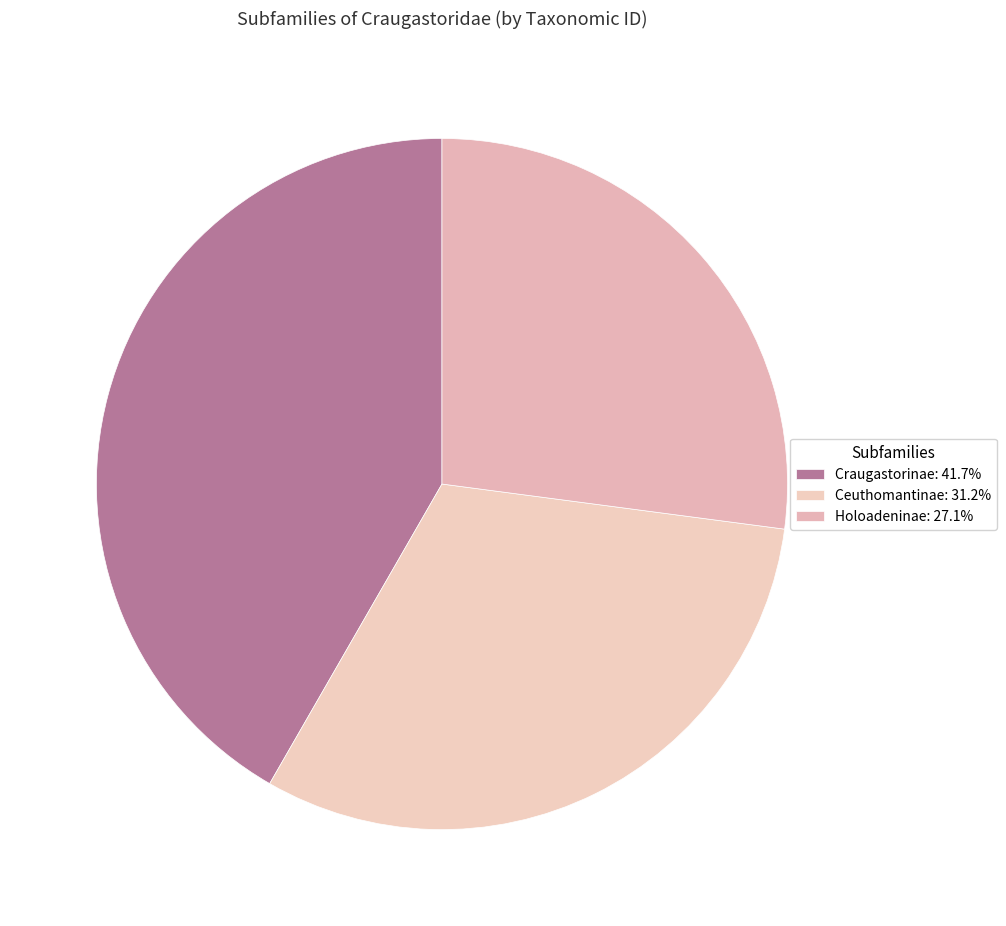

How many slices are in this pie chart?

3